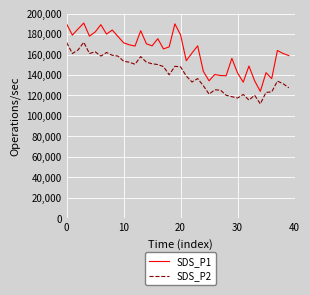

List the series in order of their peak value, highest first.

SDS_P1, SDS_P2